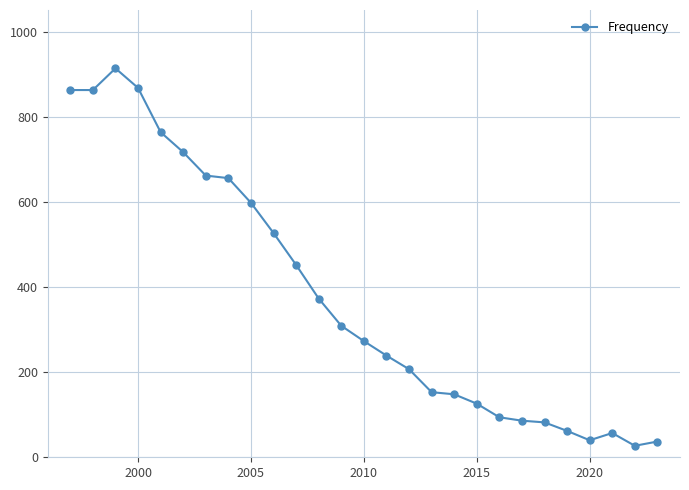

What is the difference between the maximum and minimum values?

887